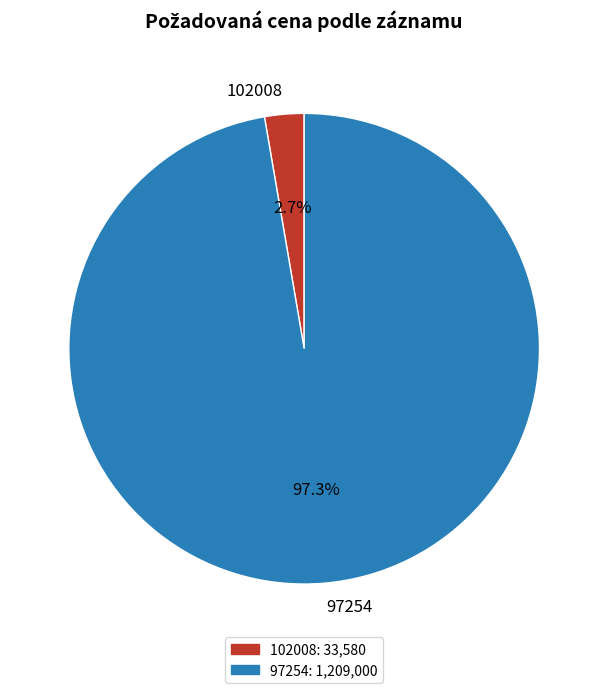

What is the smallest slice in the pie chart?

102008